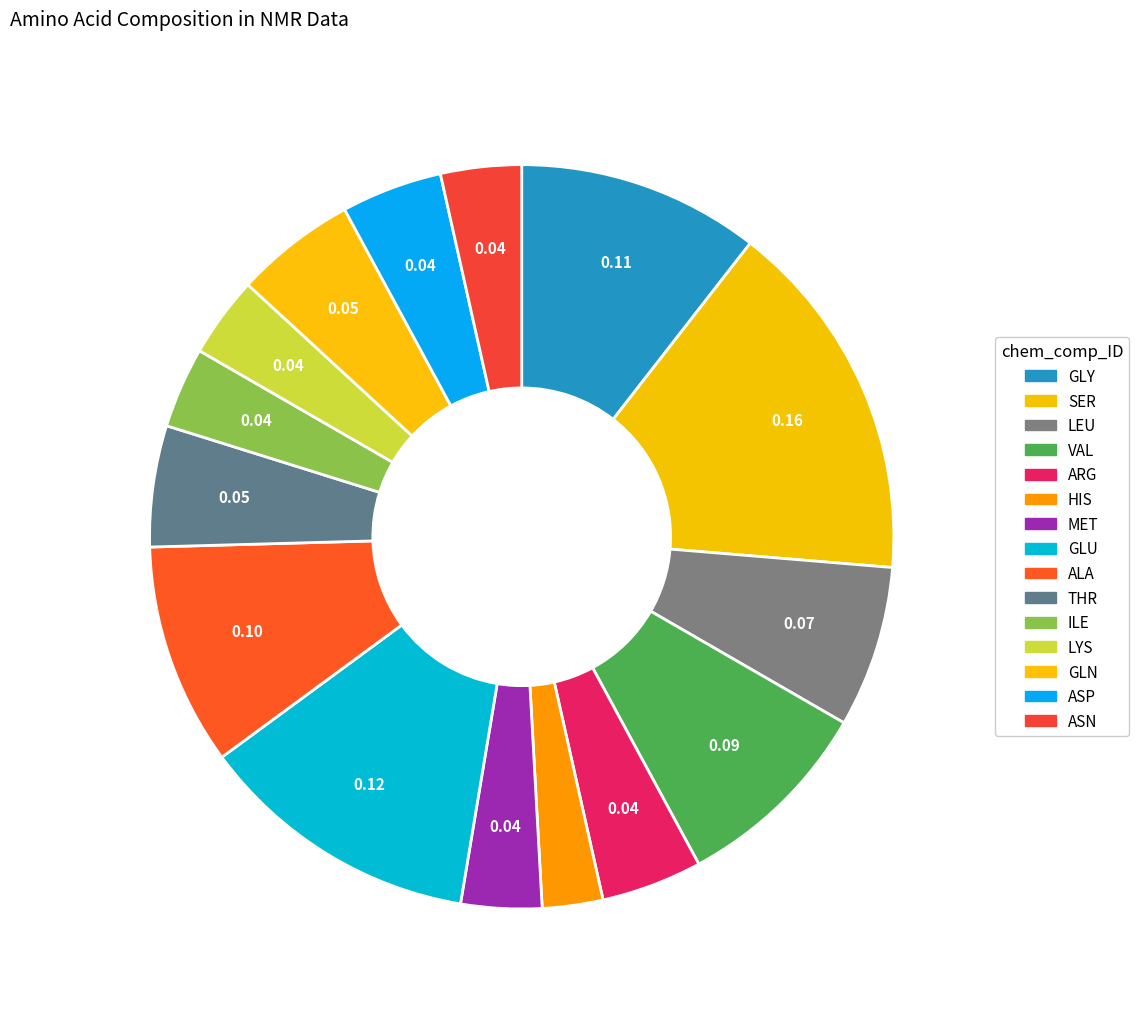

Do LYS and ALA together represent more than half of the pie?

No